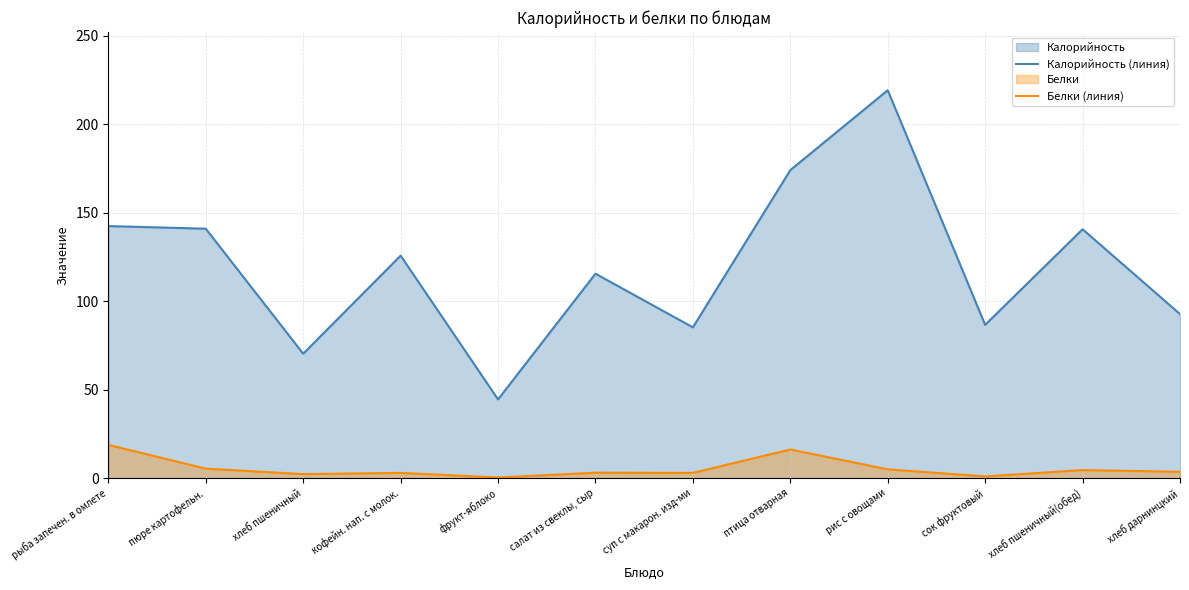

True or false: Белки (линия) and Калорийность (линия) cross at least once.

False